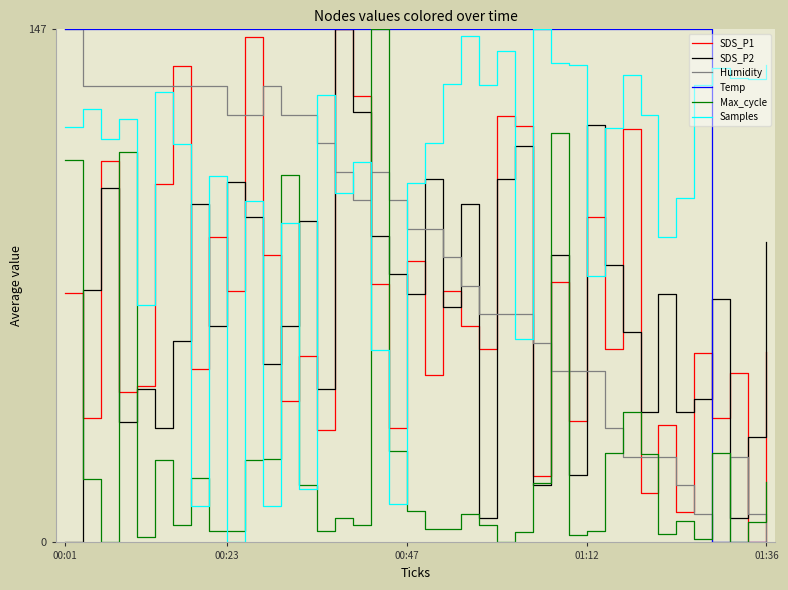

True or false: Humidity and Samples intersect in this chart.

True